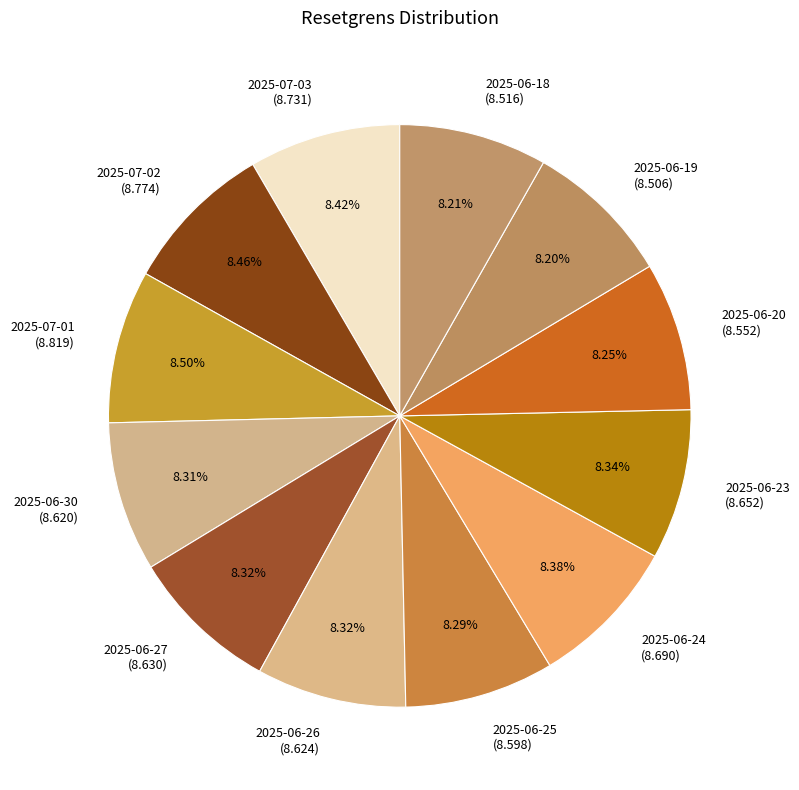

How many slices are in this pie chart?

12